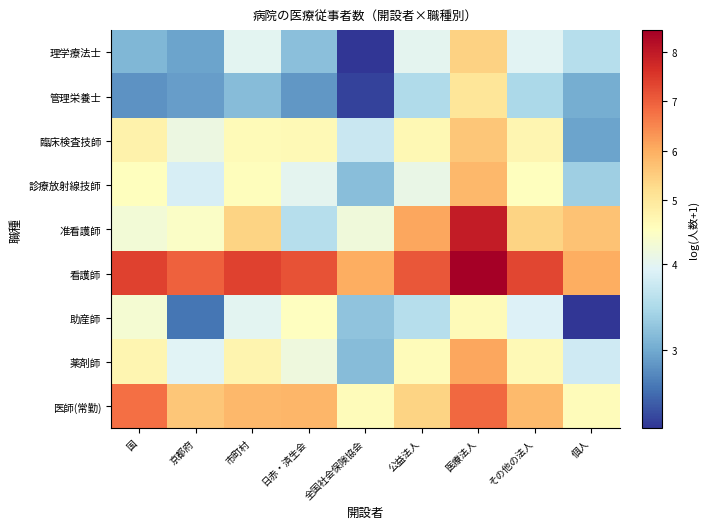

What is the smallest value displayed?

2.1